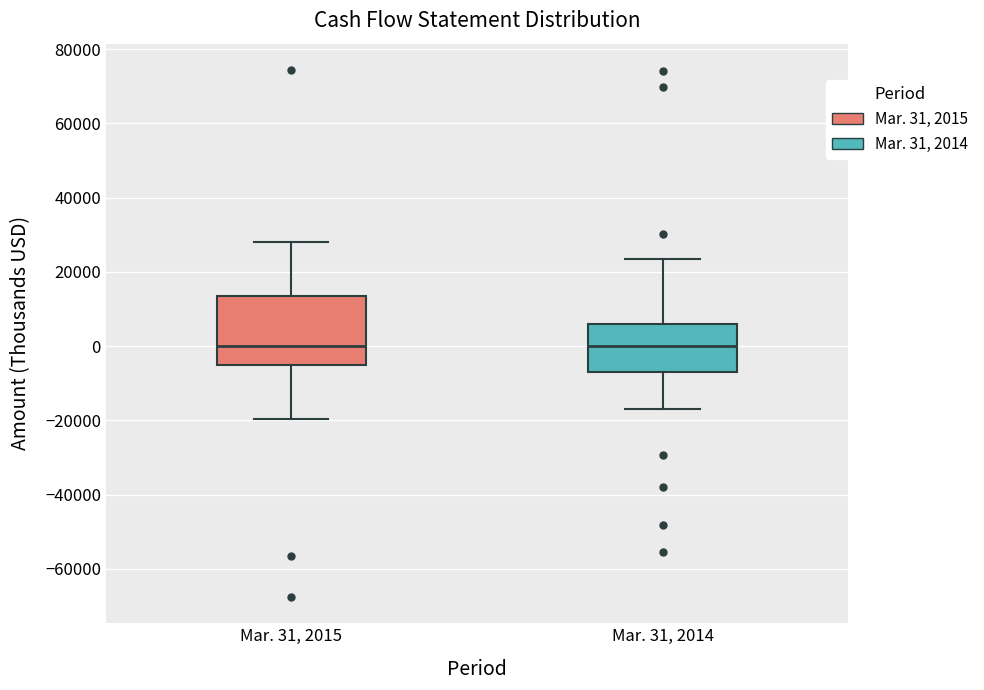

Comparing the boxes themselves (not the whiskers), which one is the tallest?

Mar. 31, 2015